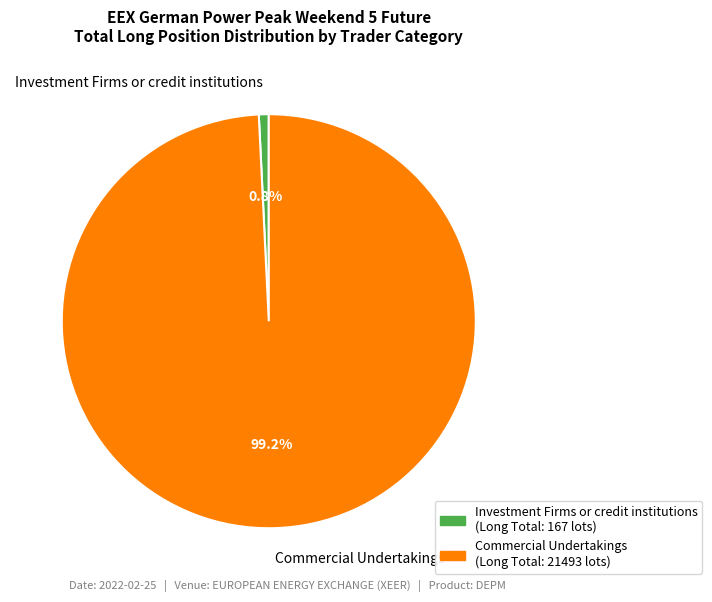

Rank the categories by value from lowest to highest.

Investment Firms or credit institutions, Commercial Undertakings